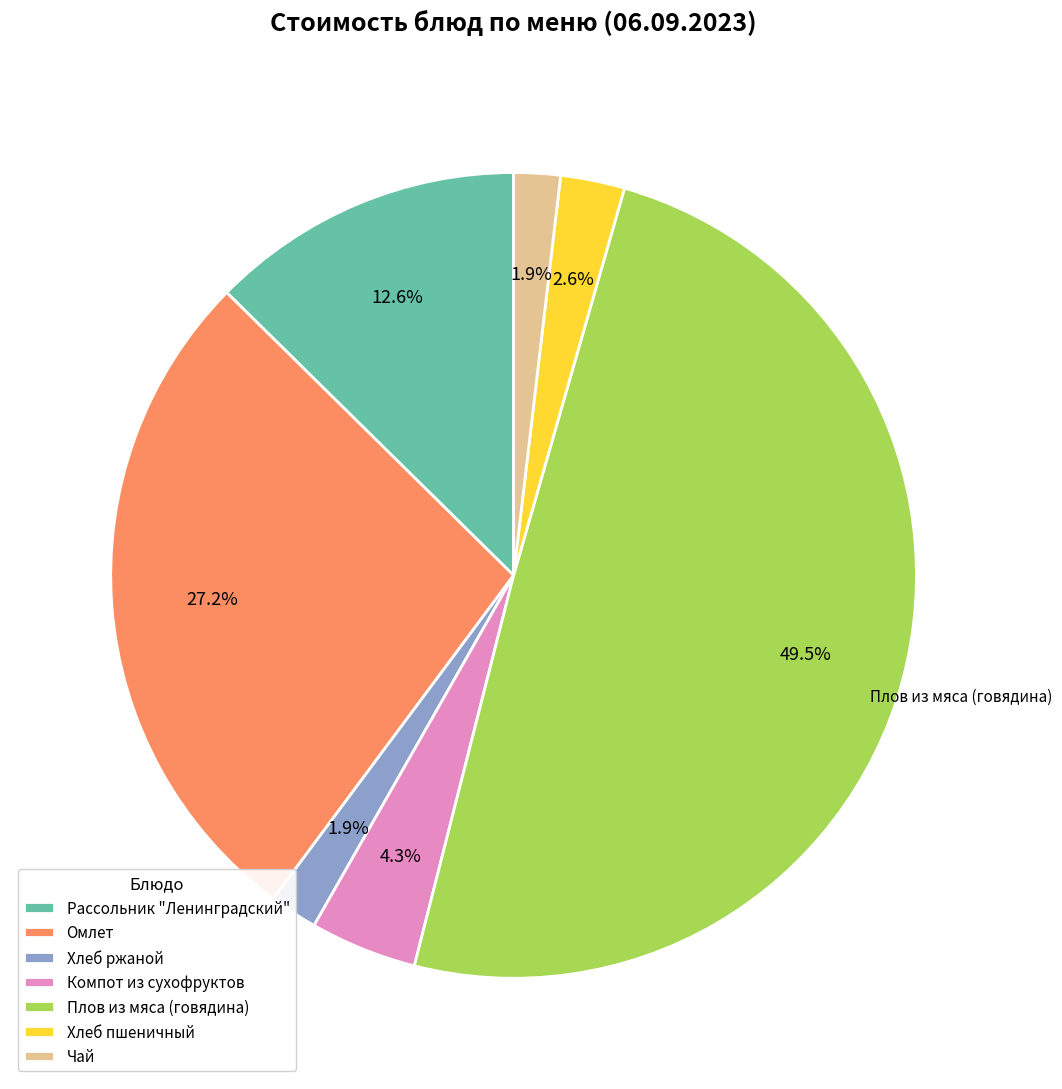

Which has a higher value, Хлеб пшеничный or Омлет?

Омлет